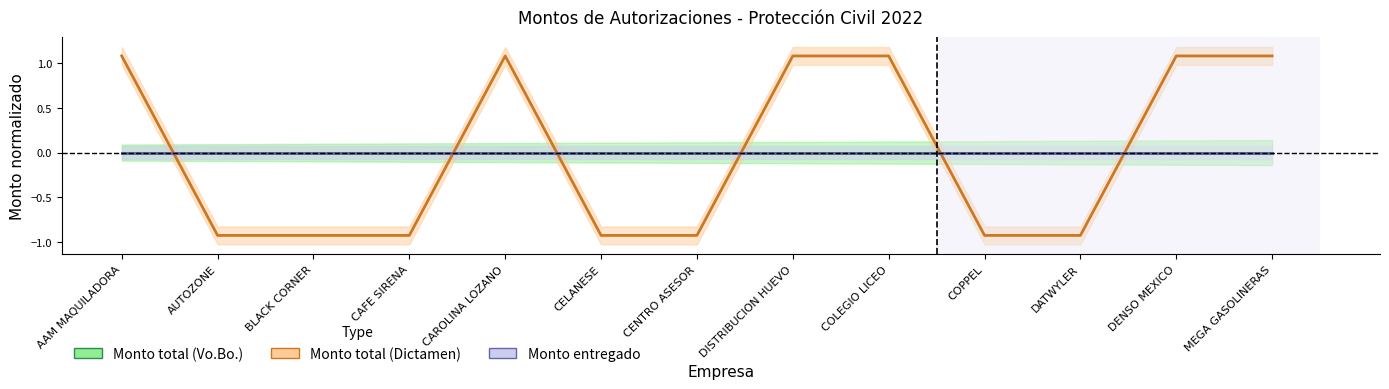

Where is Monto total (Vo.Bo.) nearest to the value 0?

AAM MAQUILADORA